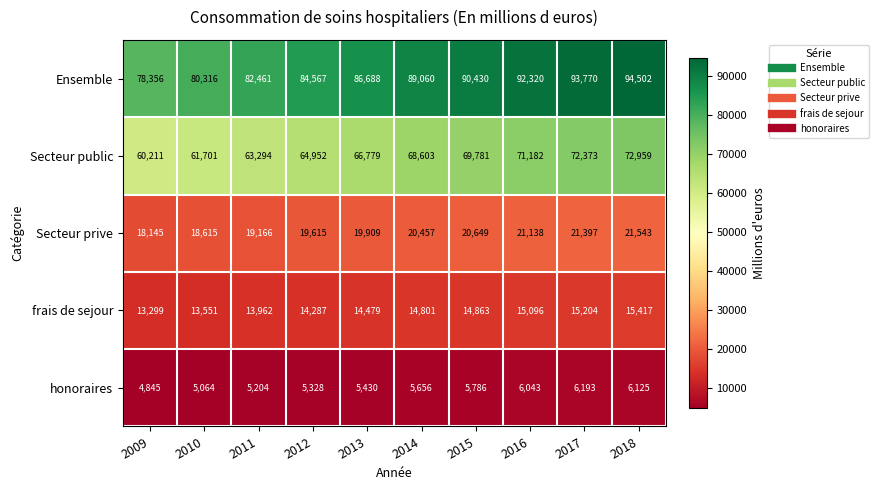

Is it true that honoraires equals 9159 at 2012?

False